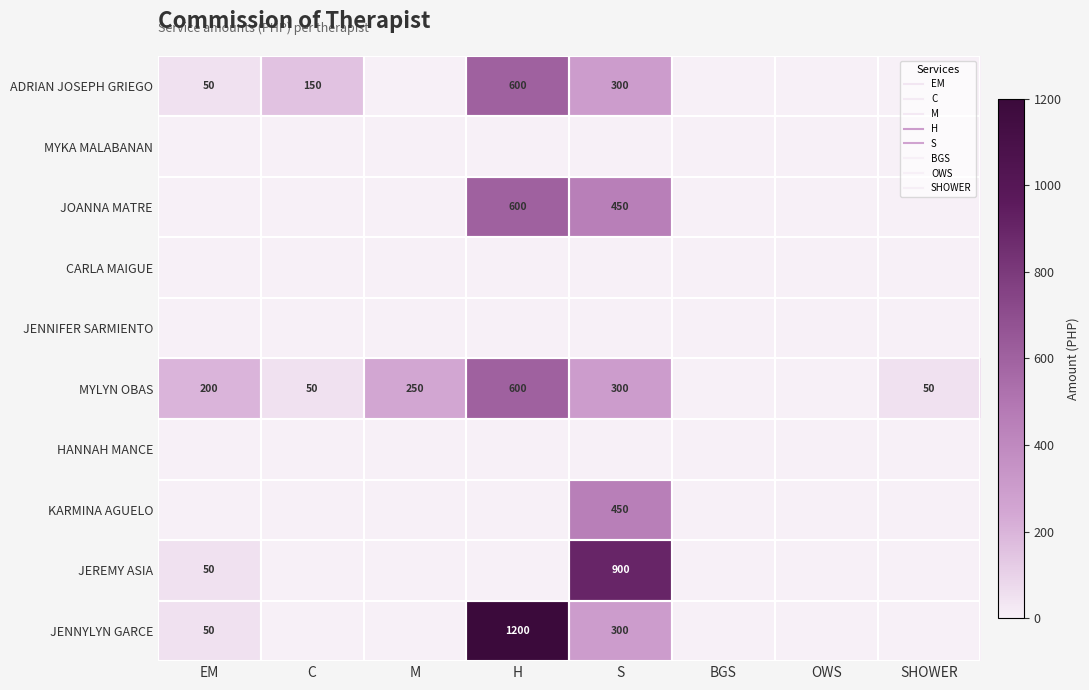

Which series changed the most between M and S?

JEREMY ASIA